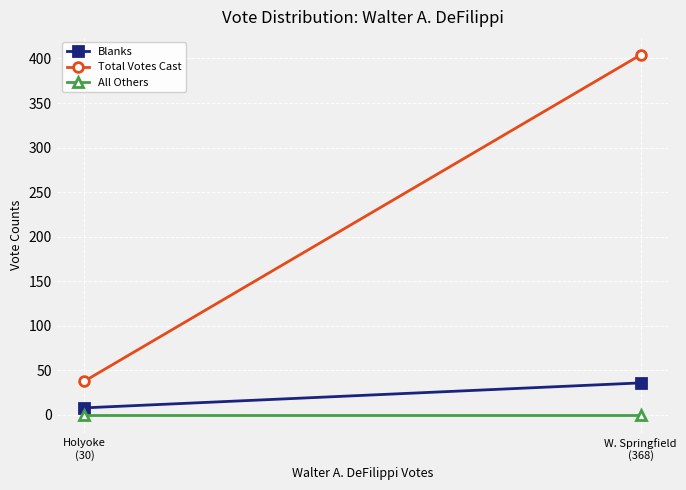

List the series in order of their peak value, lowest first.

All Others, Blanks, Total Votes Cast